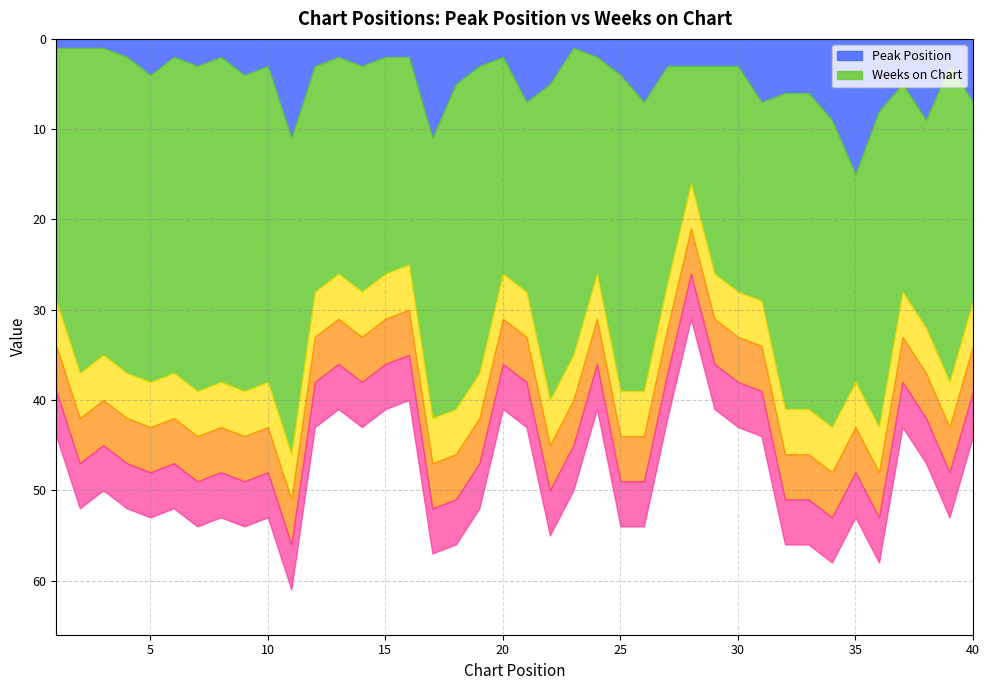

How many distinct data groups are displayed?

2